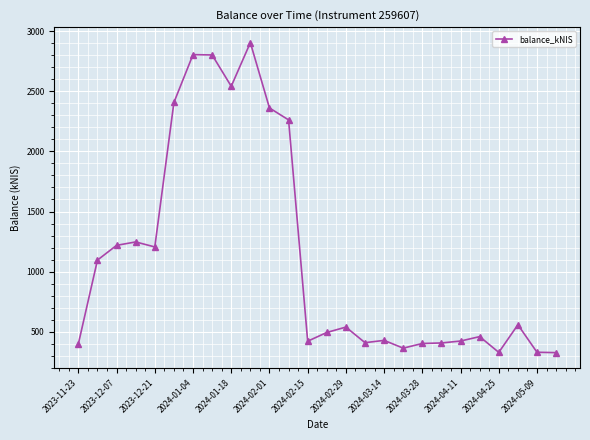

True or false: the data has more than 0 interior local peaks.

True